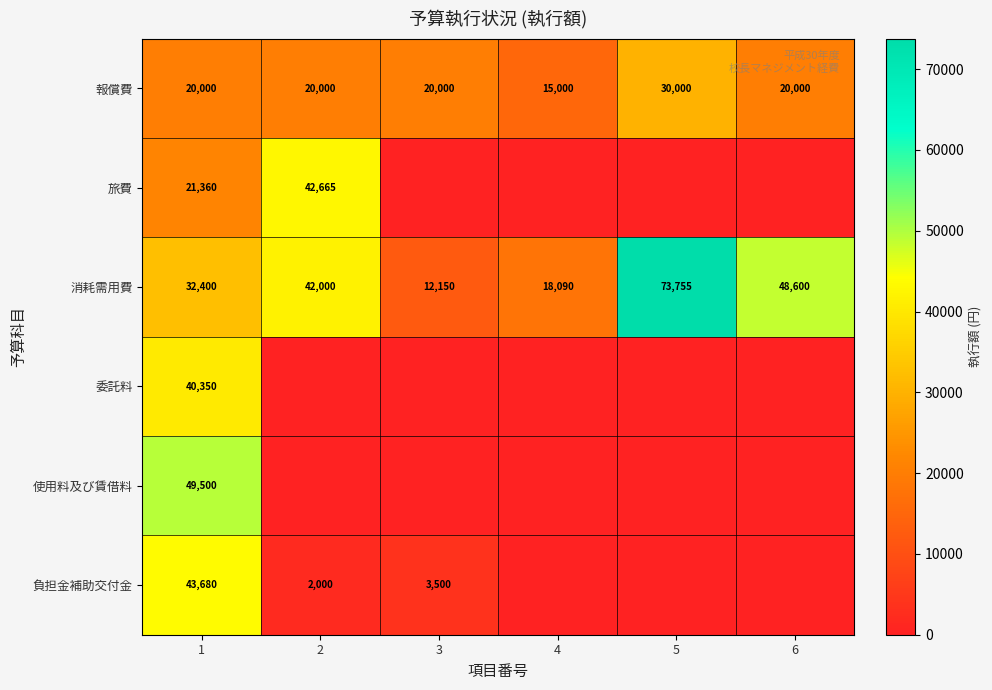

What is the sum of the 消耗需用費 values at 3 and 6?

60750